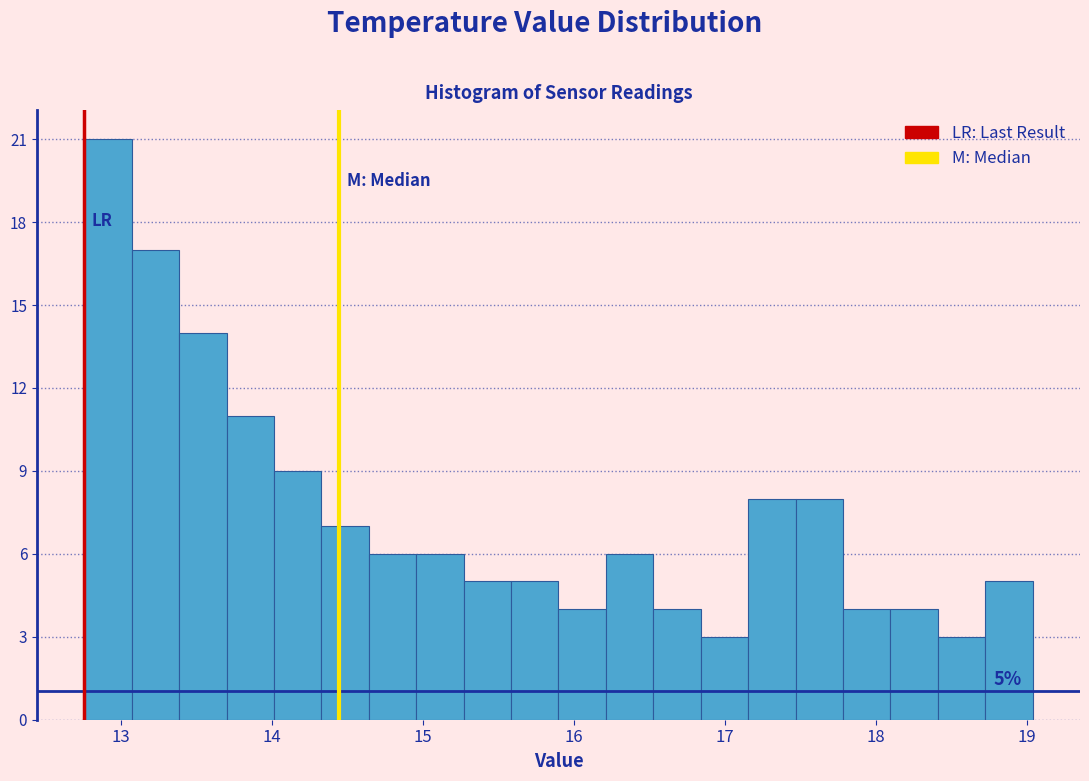

Read against the x-axis, roughly where is the centre of the tallest bar?

12.9